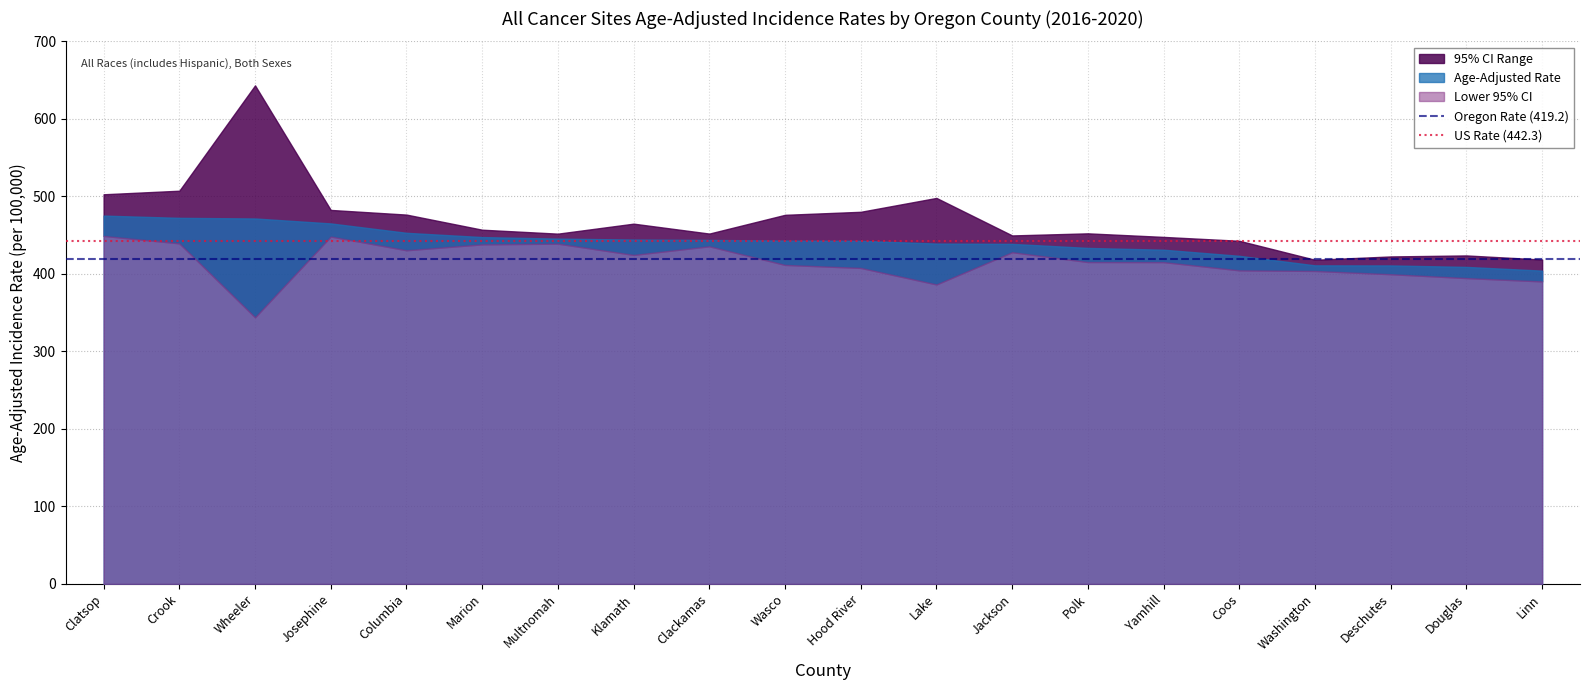

What is the label of the 1st point from the left?

Clatsop